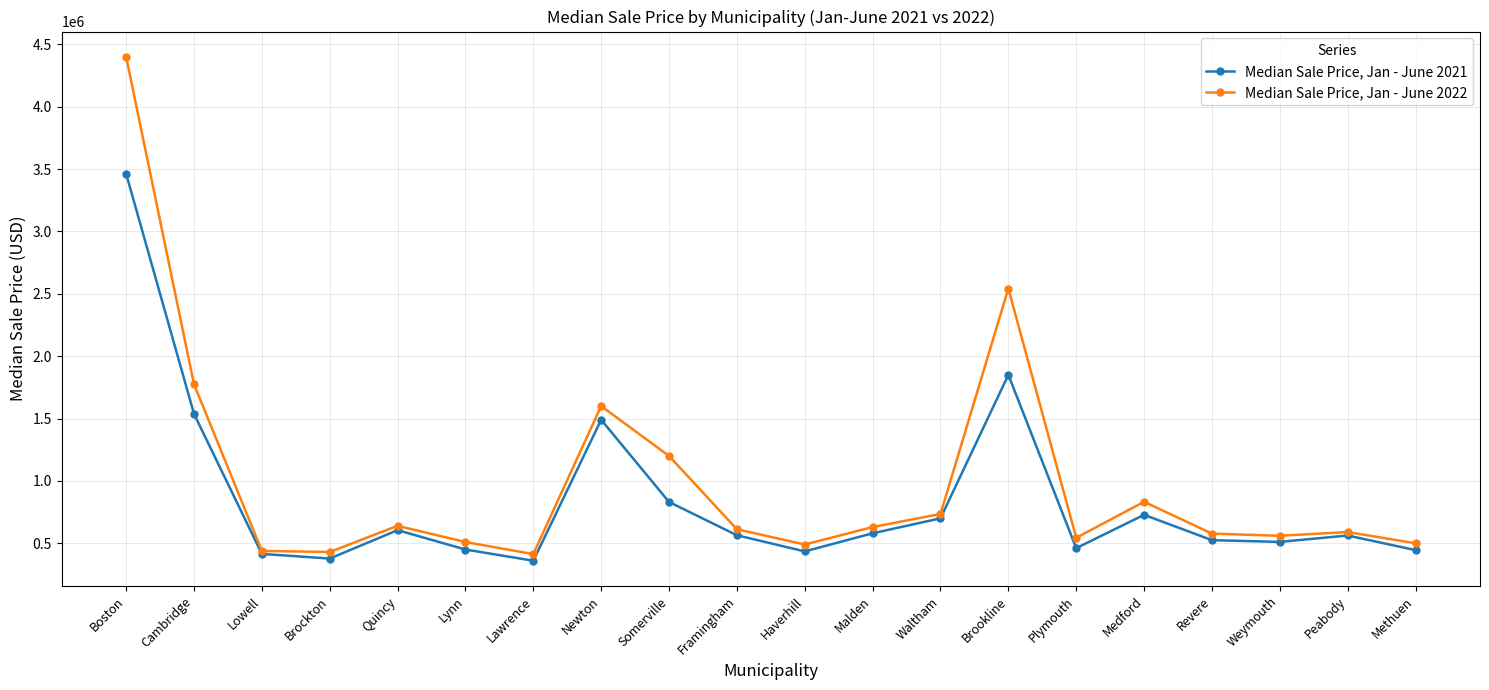

Is this an area chart (filled region under the line)?

No